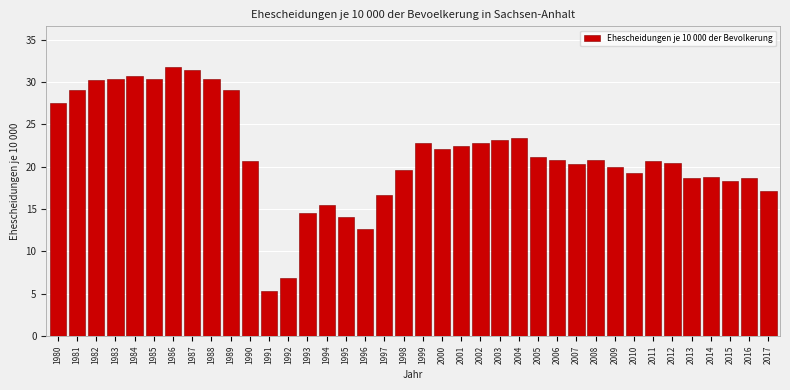

What is the average value?

21.5